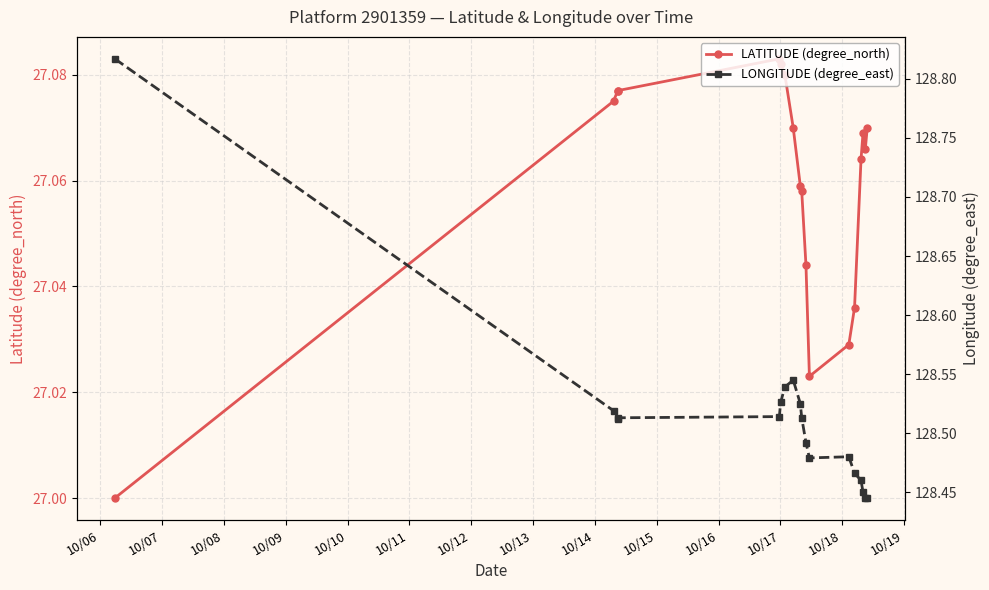

True or false: LONGITUDE (degree_east) has more than 2 points higher than both neighbors.

False